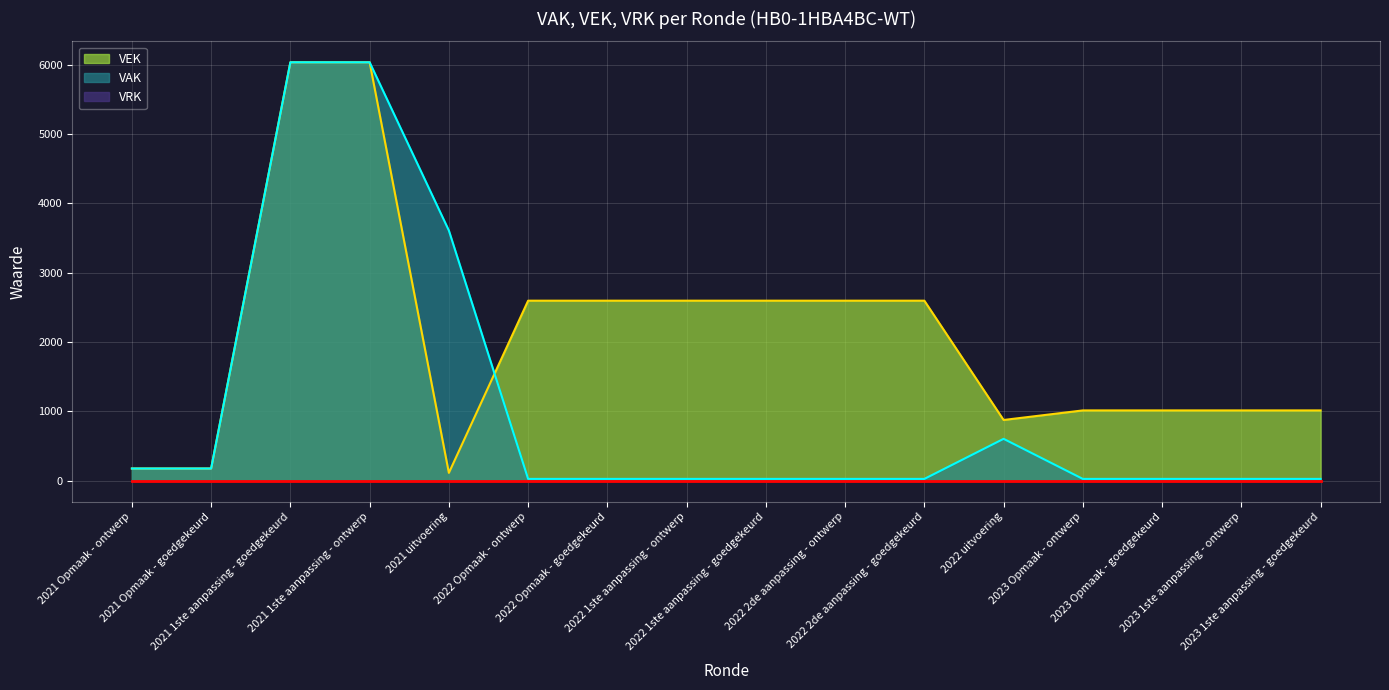

Which series has the widest spread of values?

VAK